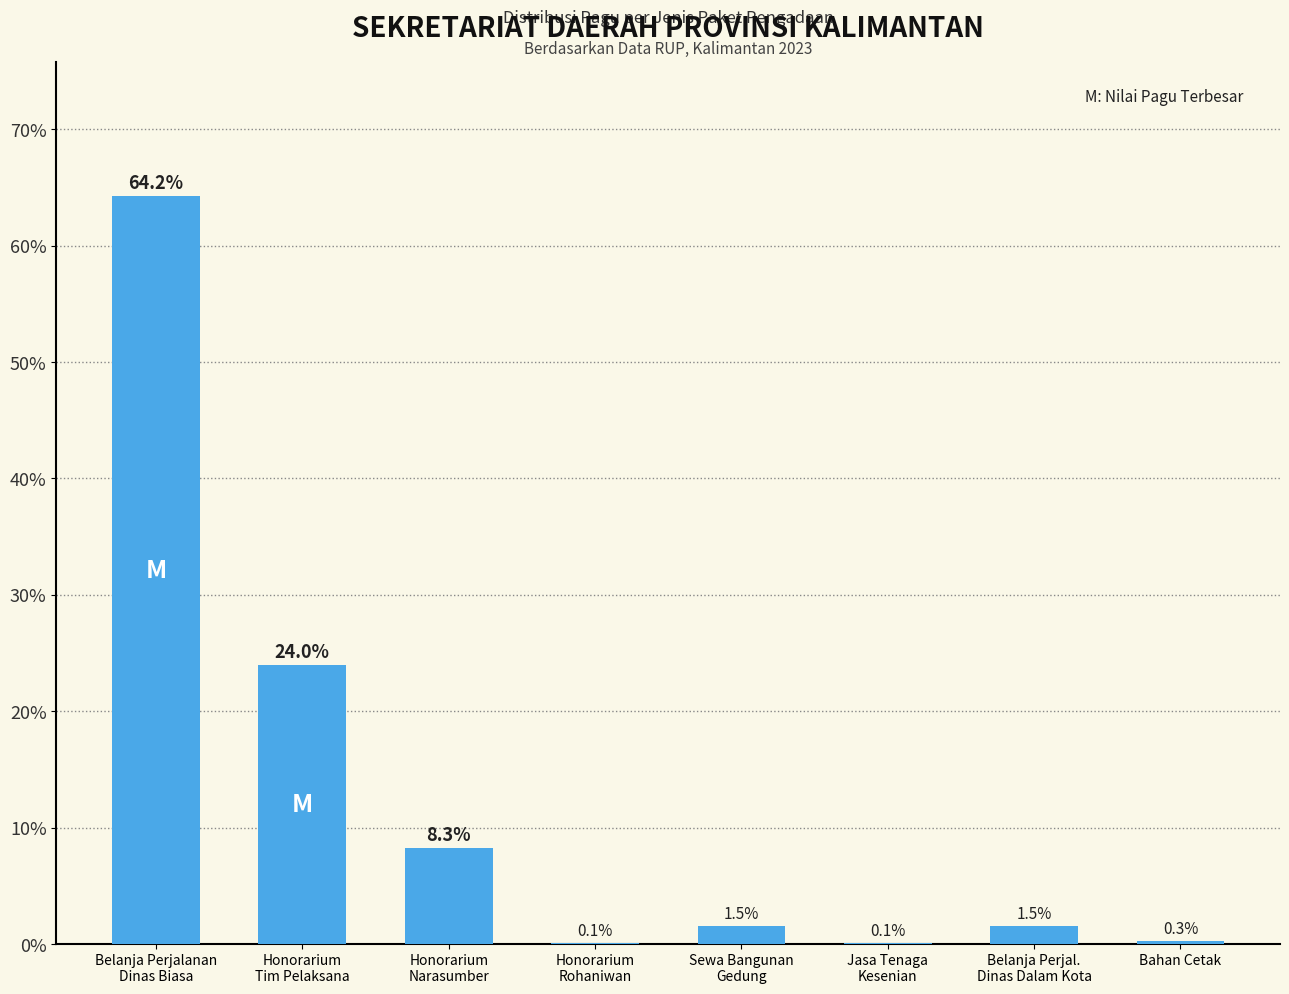

What is the sum of all values?

100.0